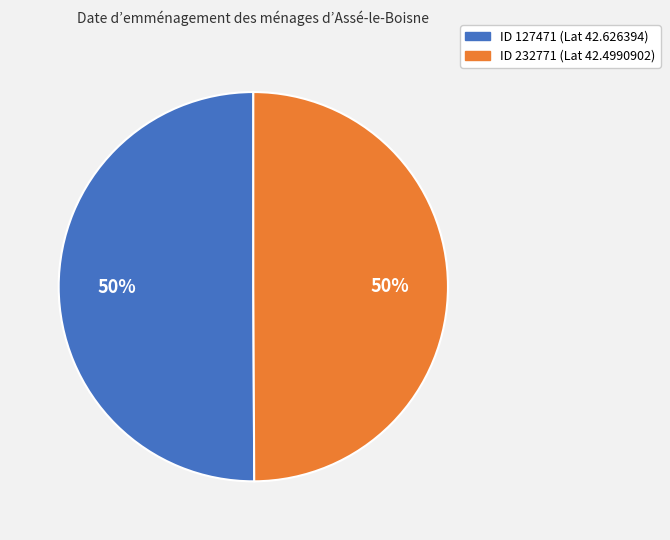

Count the number of slices in the pie.

2